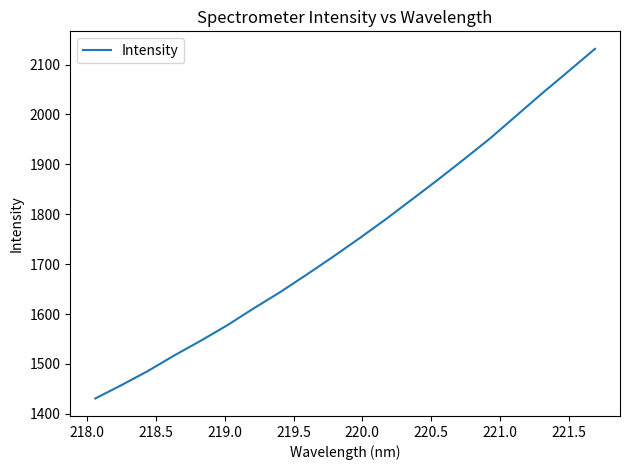

Reading right to left, transcribe all the data shown in this chart.

2131.6	2087.0	2042.9	1997.3	1951.7	1909.6	1868.2	1828.2	1788.4	1750.4	1713.5	1677.8	1643.1	1610.7	1577.0	1546.3	1516.9	1485.8	1457.6	1430.7